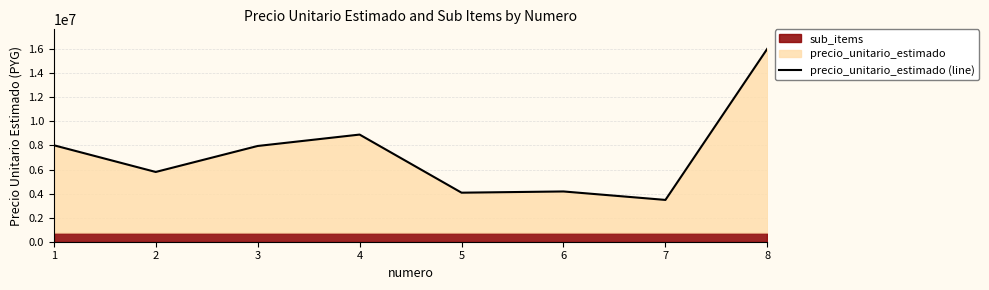

Which label corresponds to the smallest value in the chart?

7